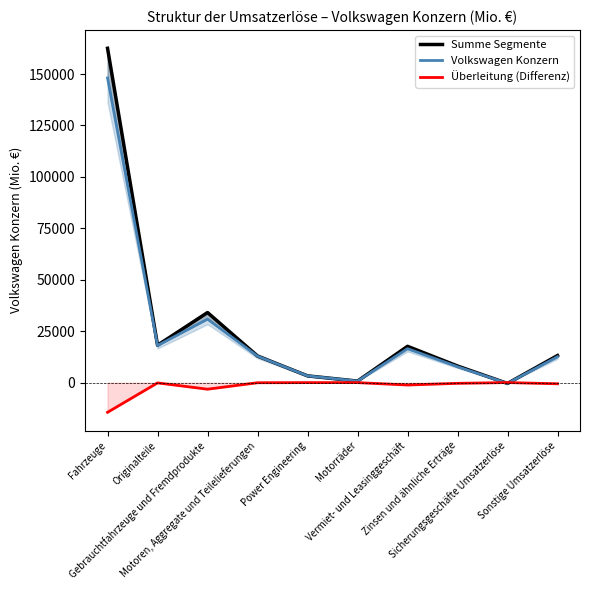

Read the Überleitung (Differenz) value at Gebrauchtfahrzeuge und Fremdprodukte, to the nearest 100.

-3200